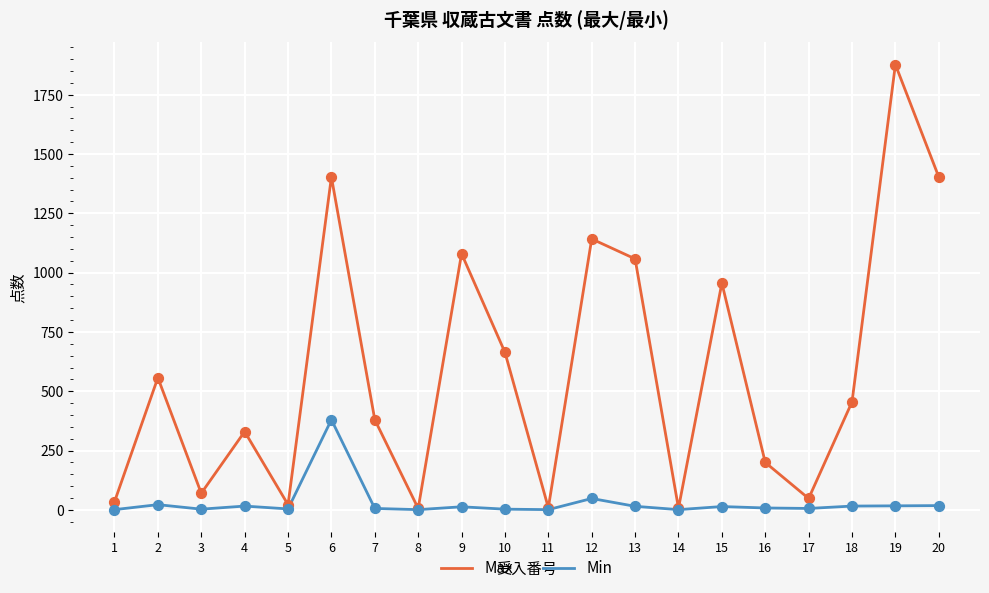

What is the total value across all series at 2?

579